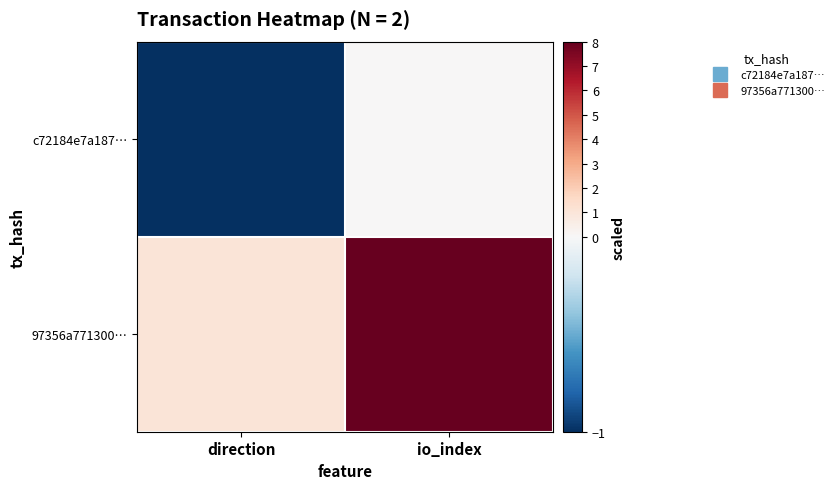

Reading right to left, extract all data points from this chart.

c72184e7a187…: io_index=0	direction=-1
97356a771300…: io_index=8	direction=1